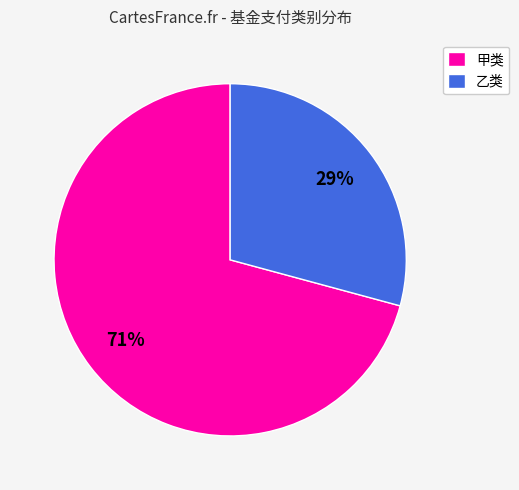

Rank the categories by value from lowest to highest.

乙类, 甲类